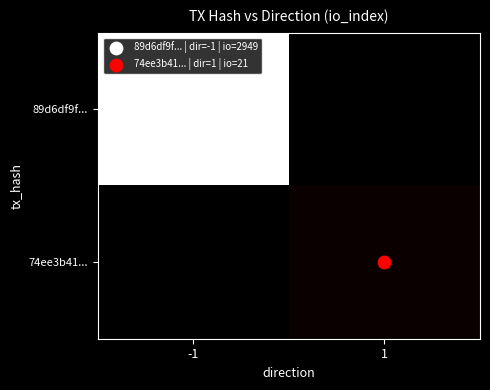

At which label is 89d6df9f... closest to 2949?

-1